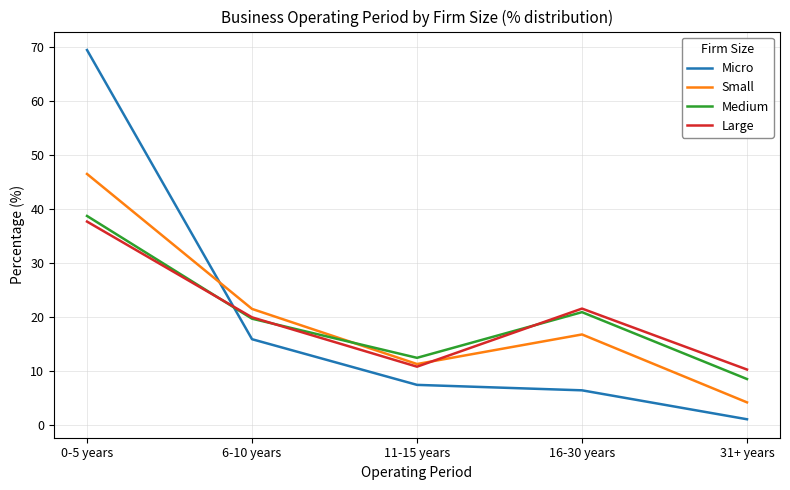

How many intersections are there between Large and Micro?

1